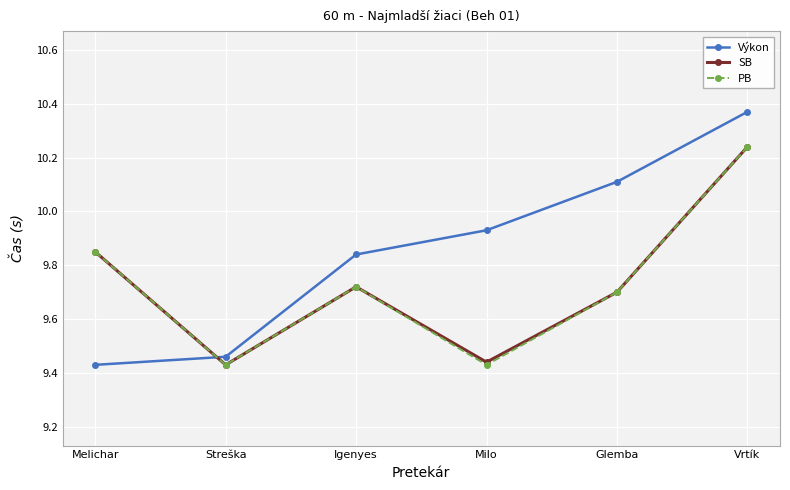

At which label is Výkon closest to 9?

Melichar